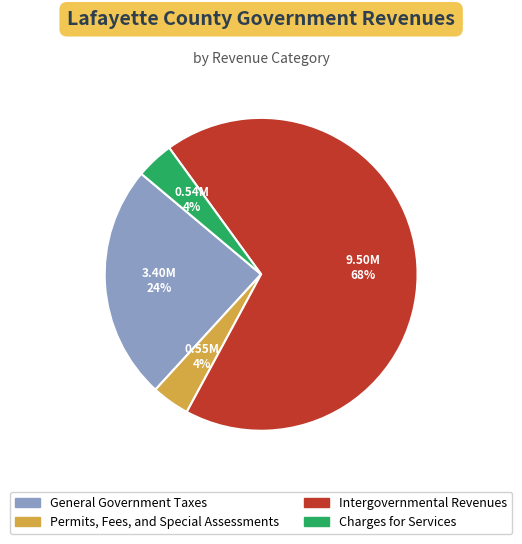

To the nearest percent, what portion does Permits, Fees, and Special Assessments represent?

4%